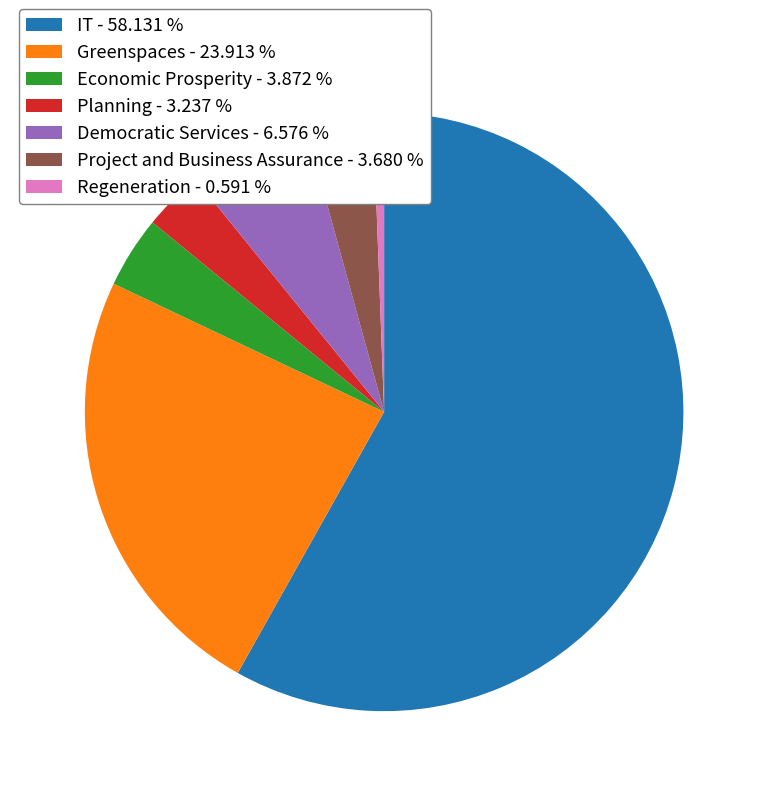

Approximately how many times larger is the value at Economic Prosperity - 3.872 % compared to Planning - 3.237 %?

1.2